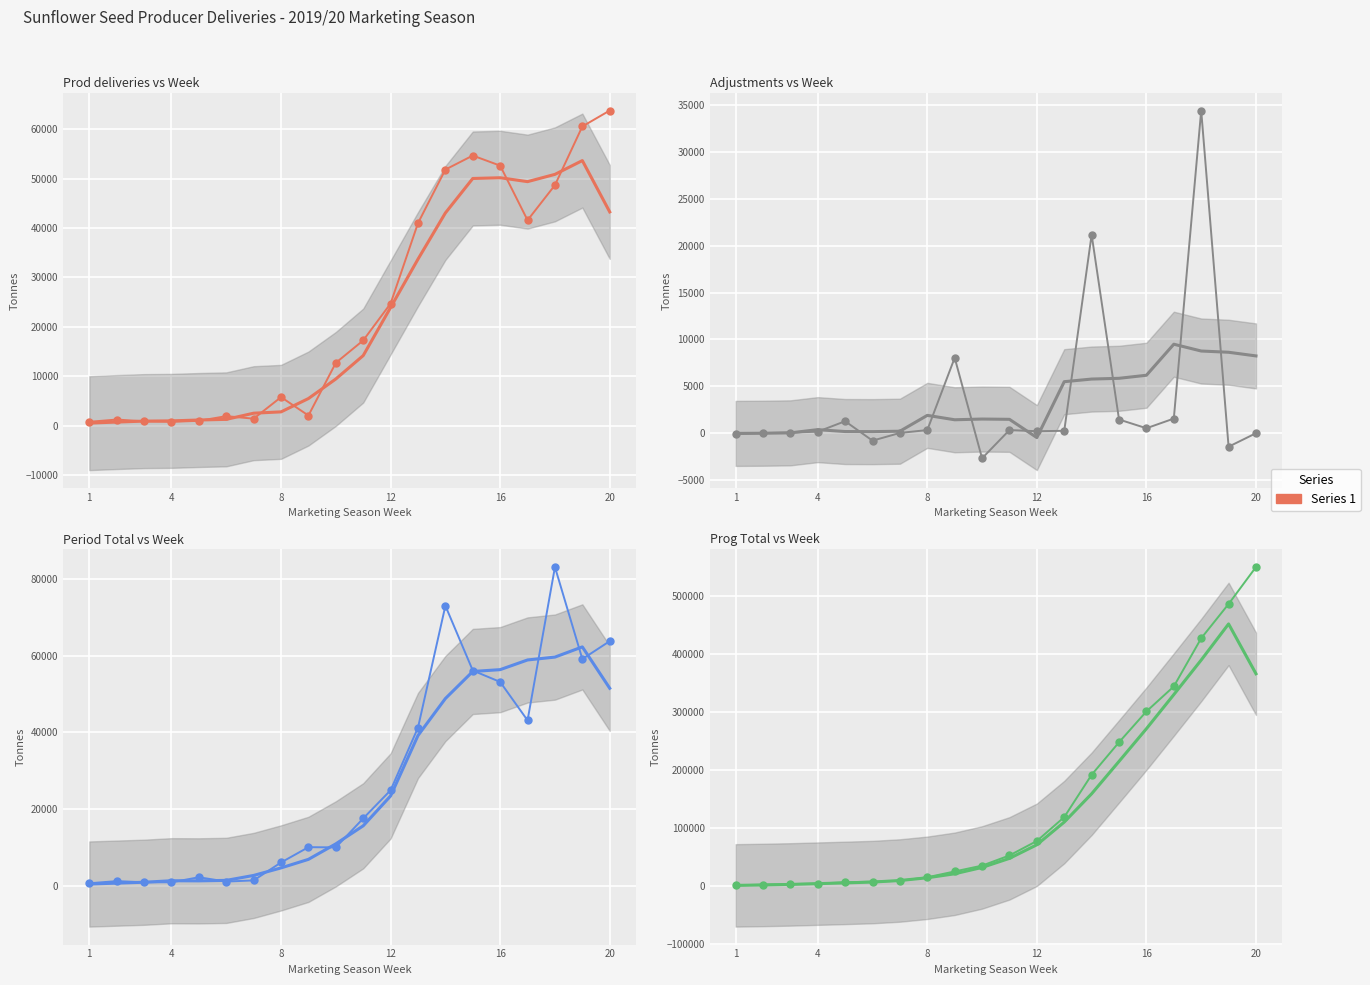

Rank the series at 17 from lowest to highest value.

Adjustments, Prod deliveries, Period Total, Prog Total